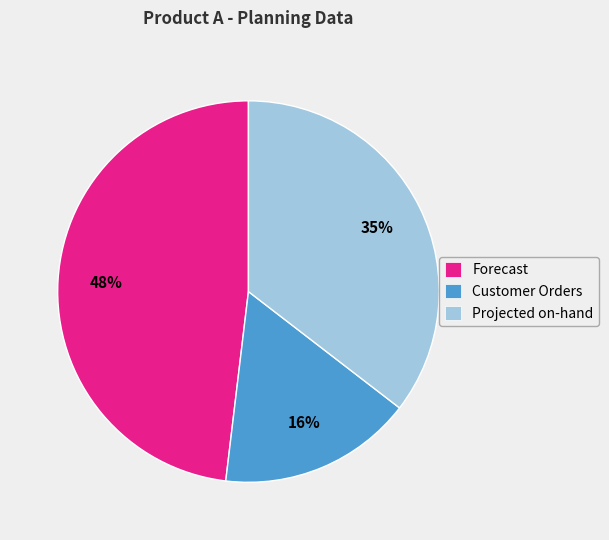

How many segments does this pie chart have?

3